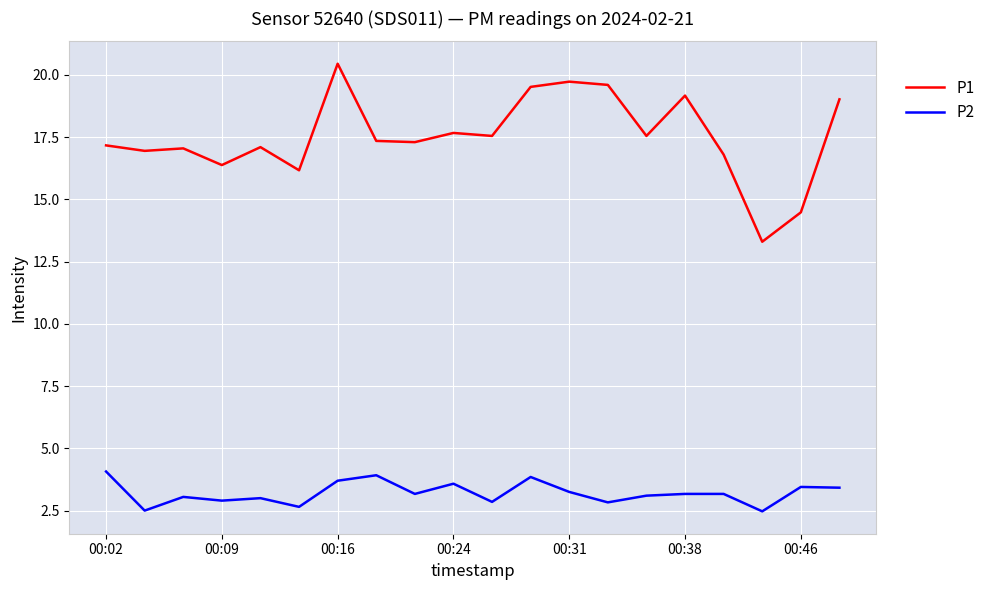

List the series in order of their peak value, lowest first.

P2, P1